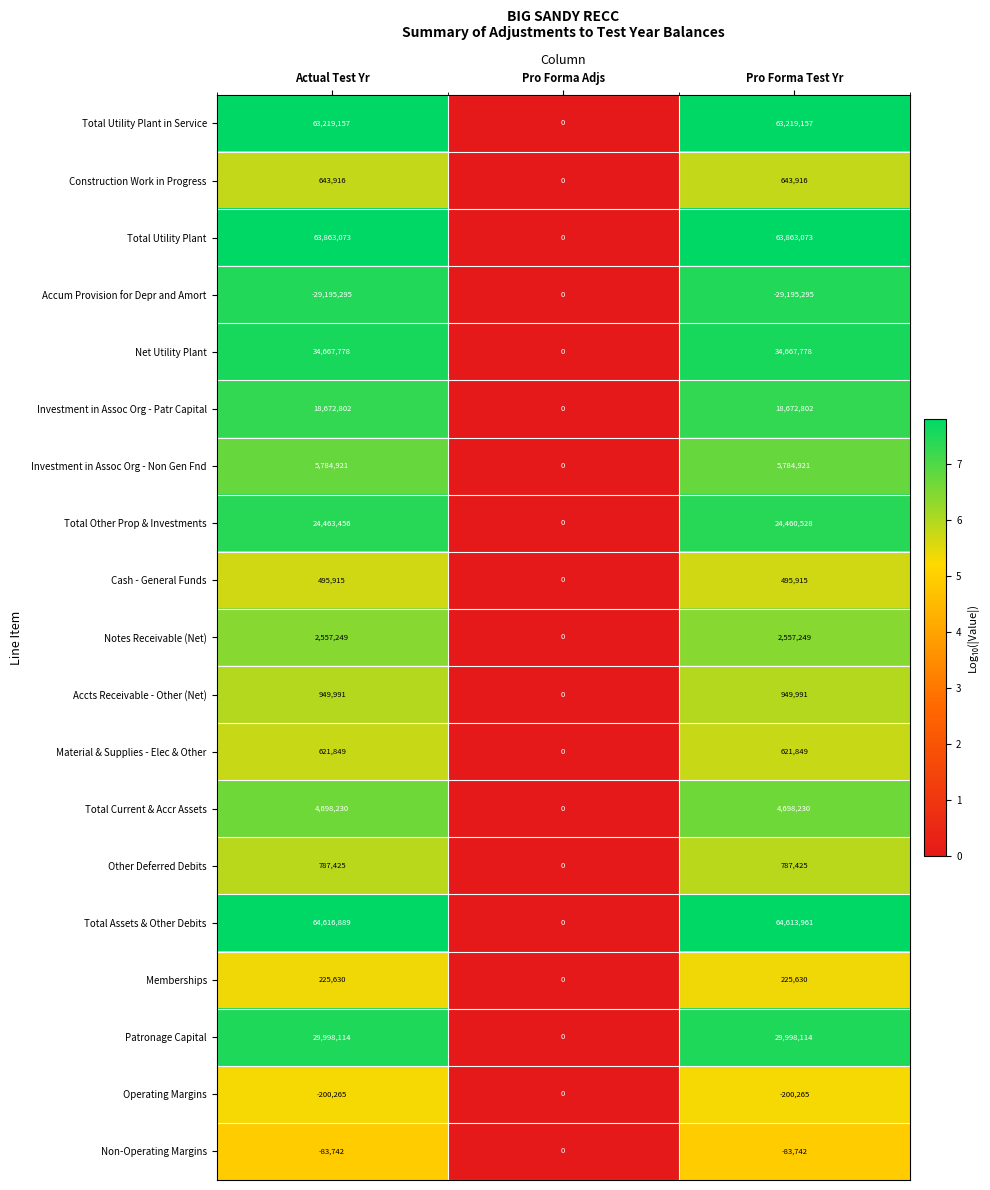

What is the sum of all Notes Receivable (Net) values?

5114498